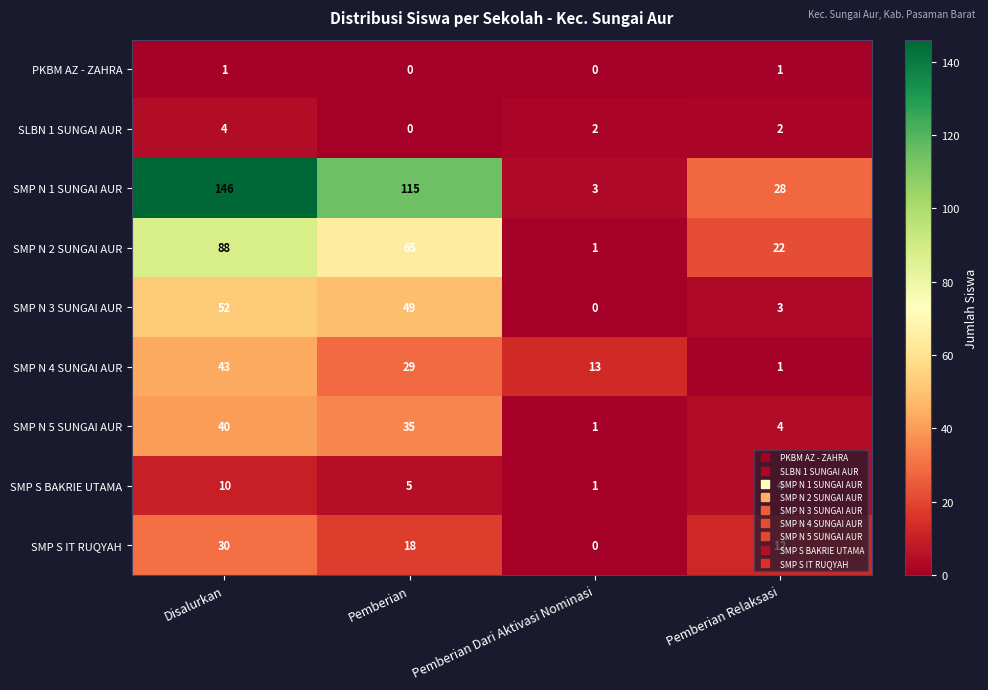

Where does the SMP S IT RUQYAH series first go above 18?

Disalurkan